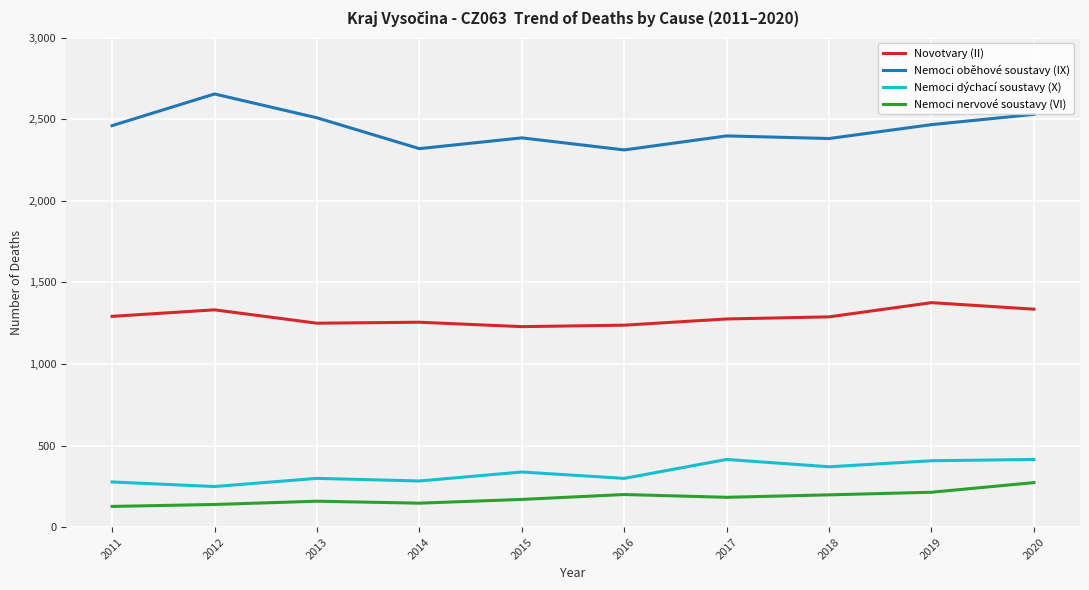

Is it true that Novotvary (II) equals 2152 at 2013?

False